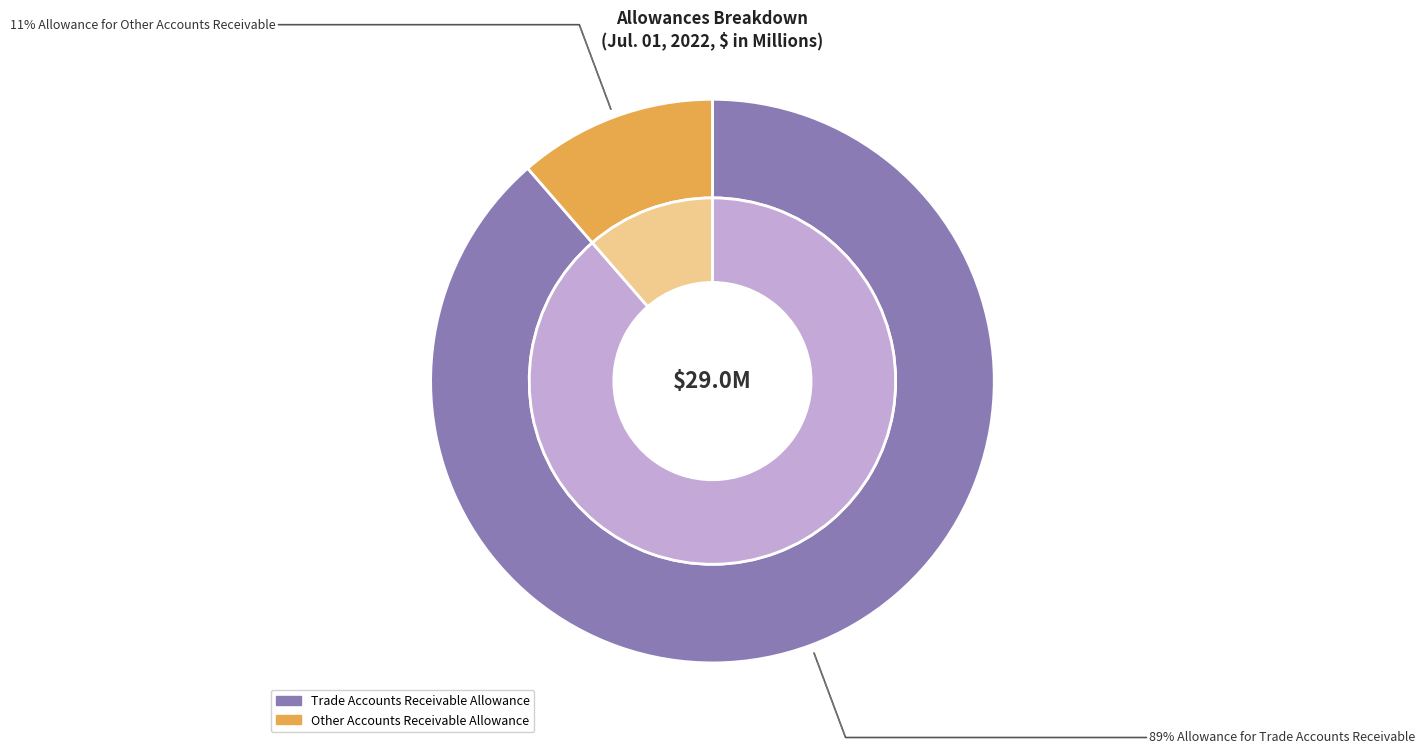

How many segments does this pie chart have?

2